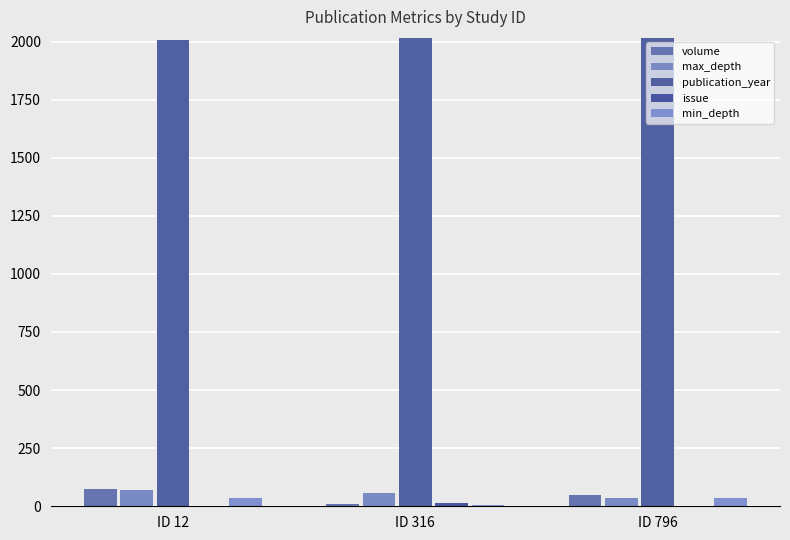

Are the bars grouped side by side (vs. stacked)?

Yes